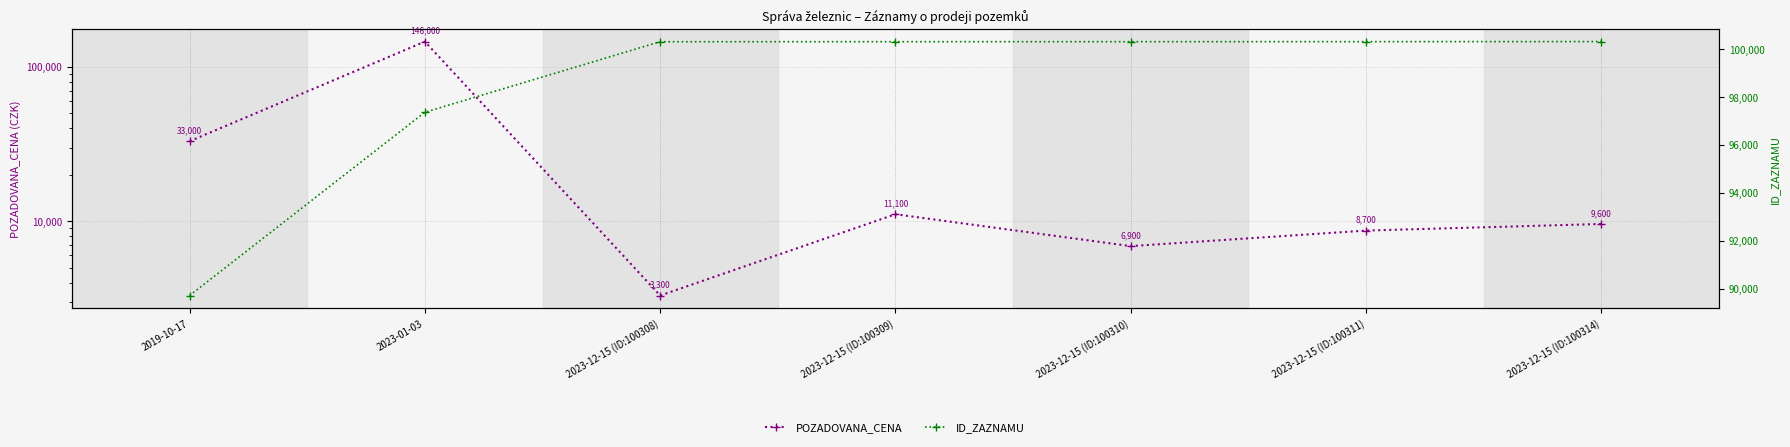

At which category does POZADOVANA_CENA reach its first local peak?

2023-01-03